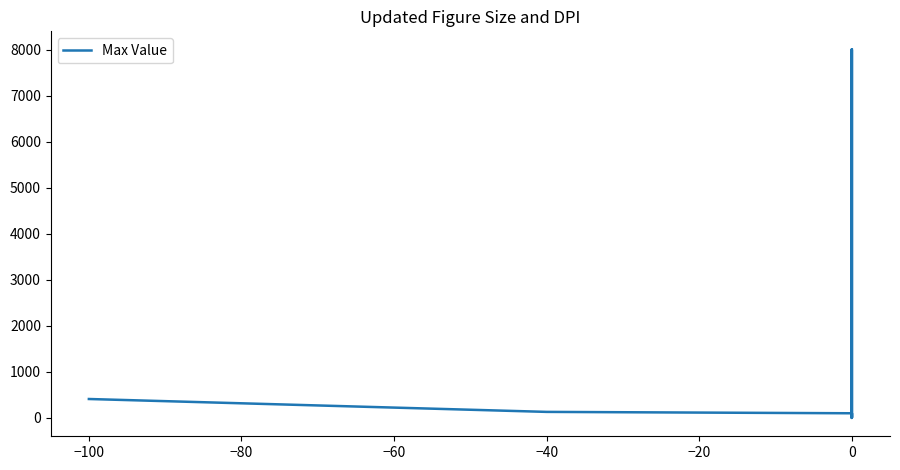

Does the chart have visible grid lines?

No